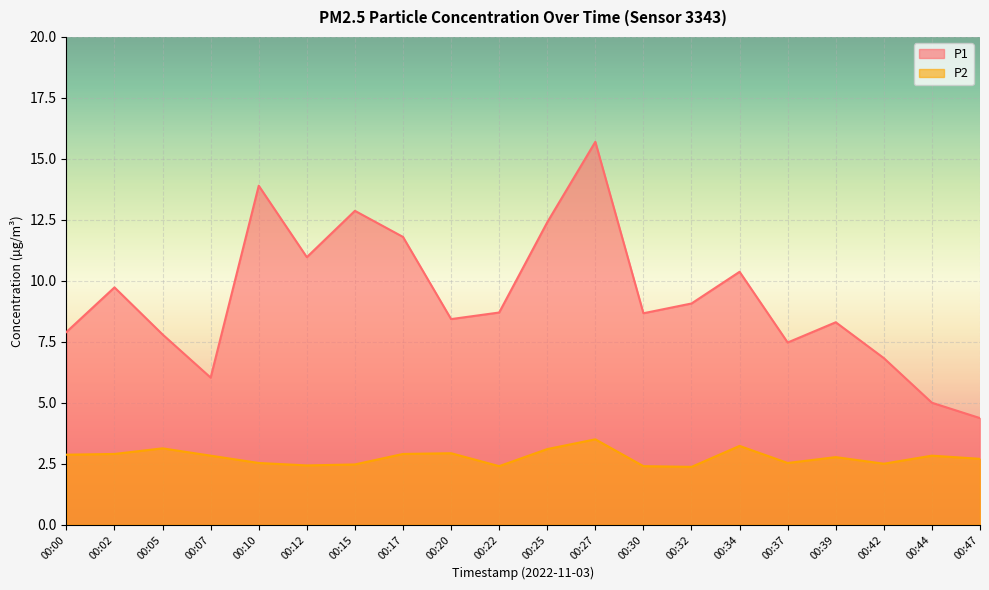

What is the total value across all series at 00:17?

14.7